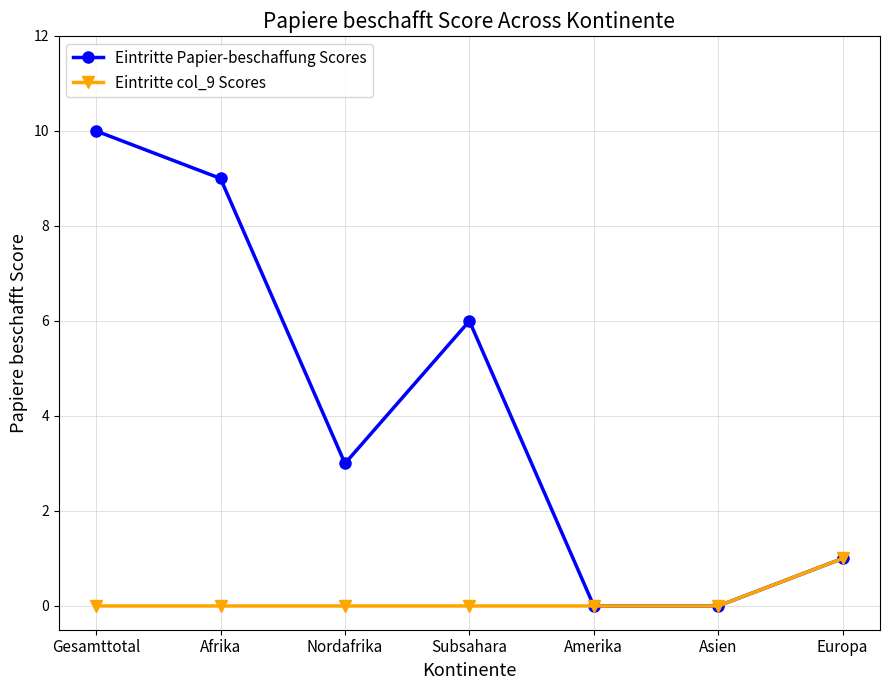

Rank the series by their average value, from highest to lowest.

Eintritte Papier-beschaffung Scores, Eintritte col_9 Scores